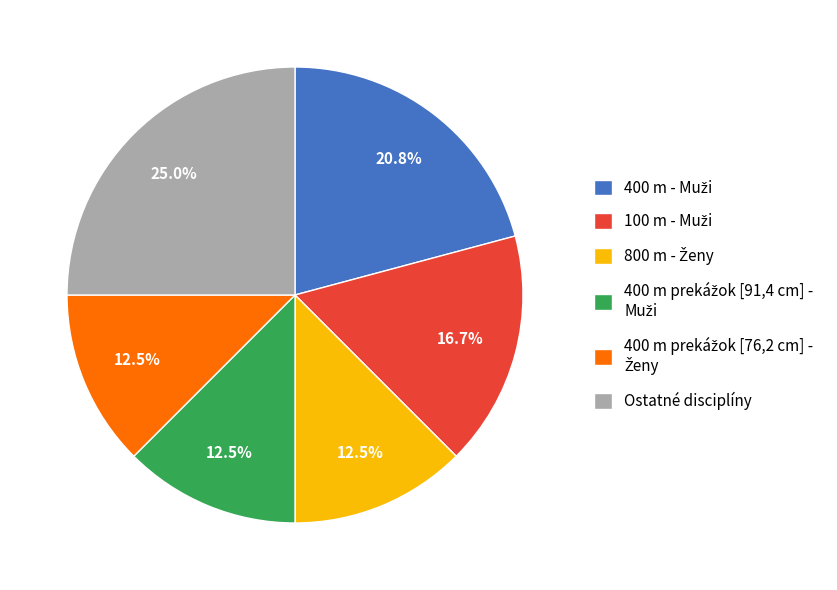

Is there any slice that represents more than half of the pie?

No